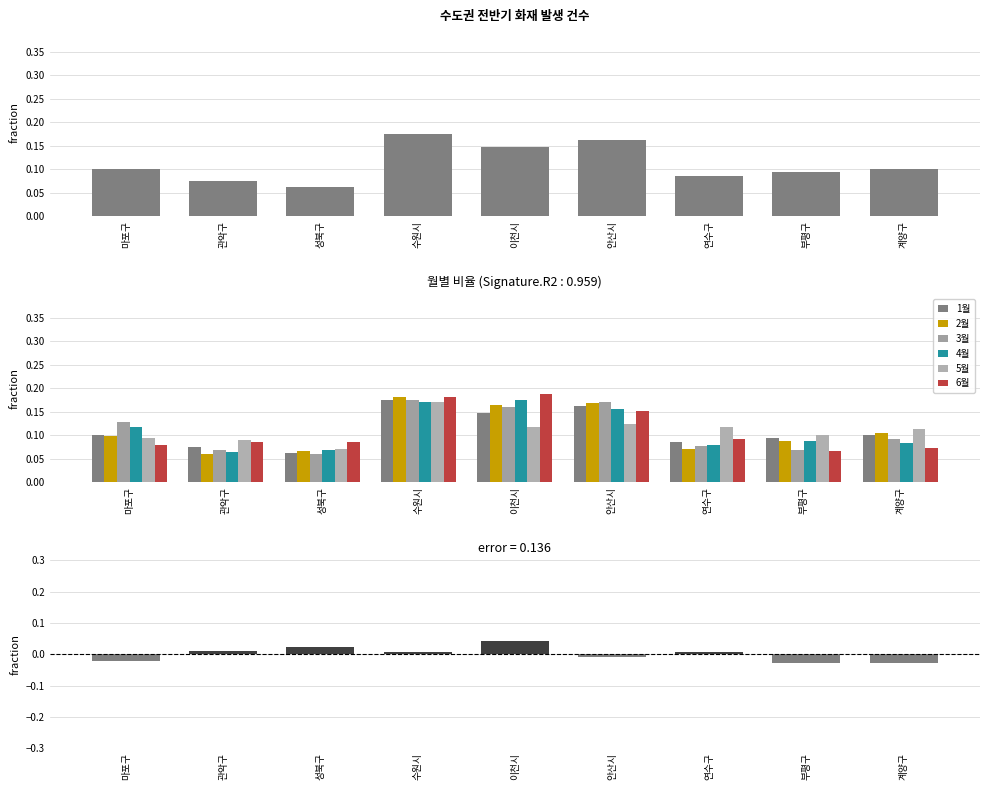

What is the greatest value displayed?

0.2